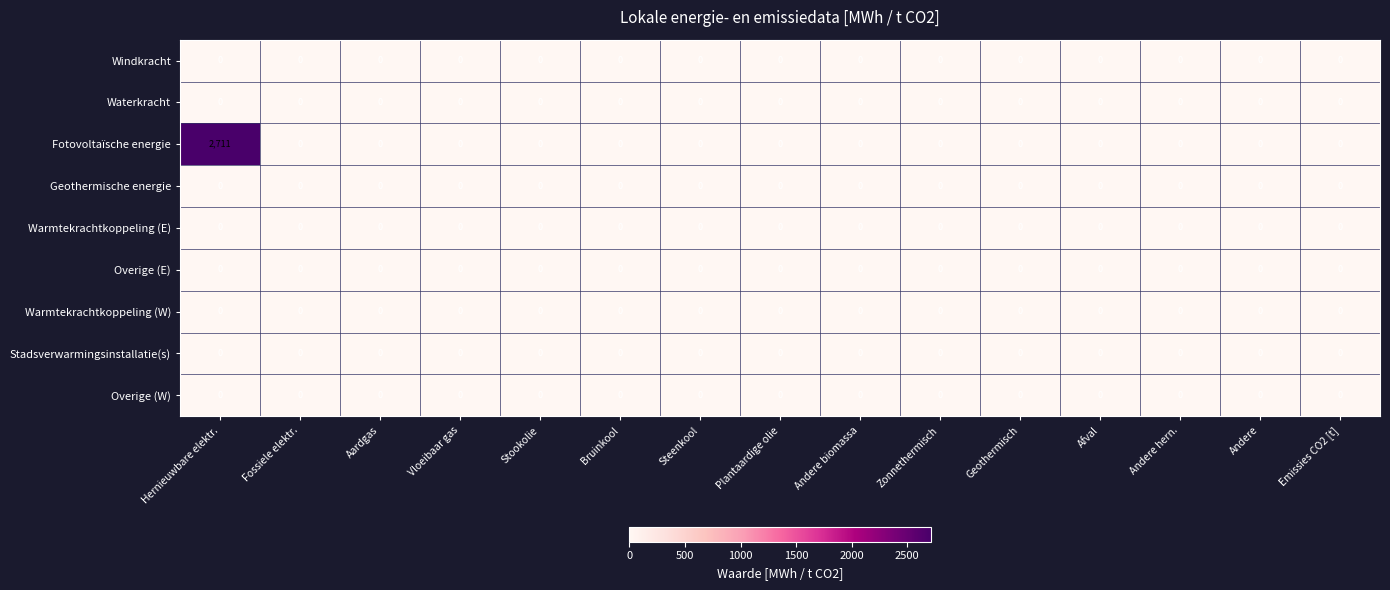

Which series has the widest spread of values?

Fotovoltaïsche energie